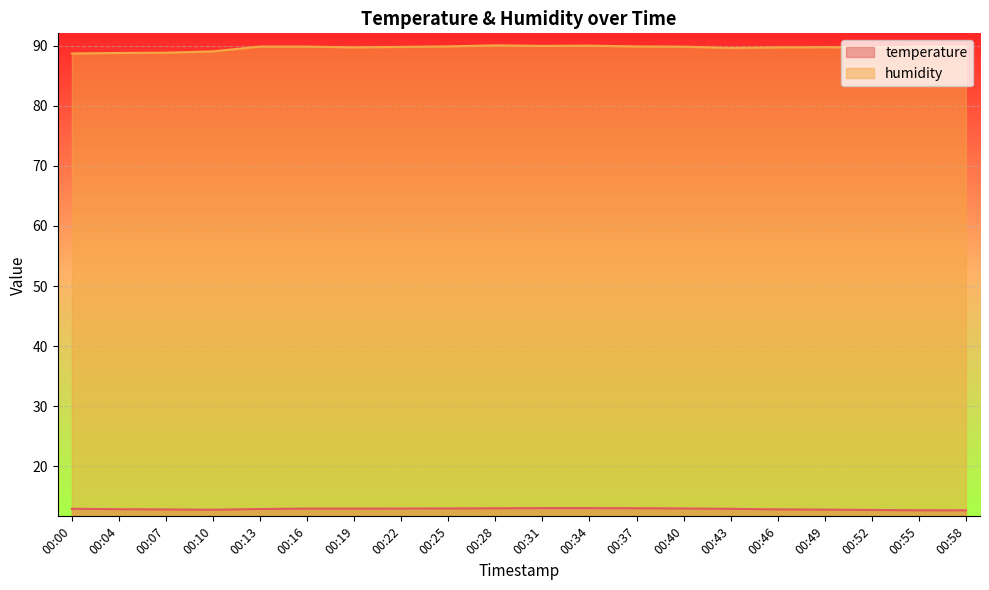

Which series has the widest spread of values?

humidity